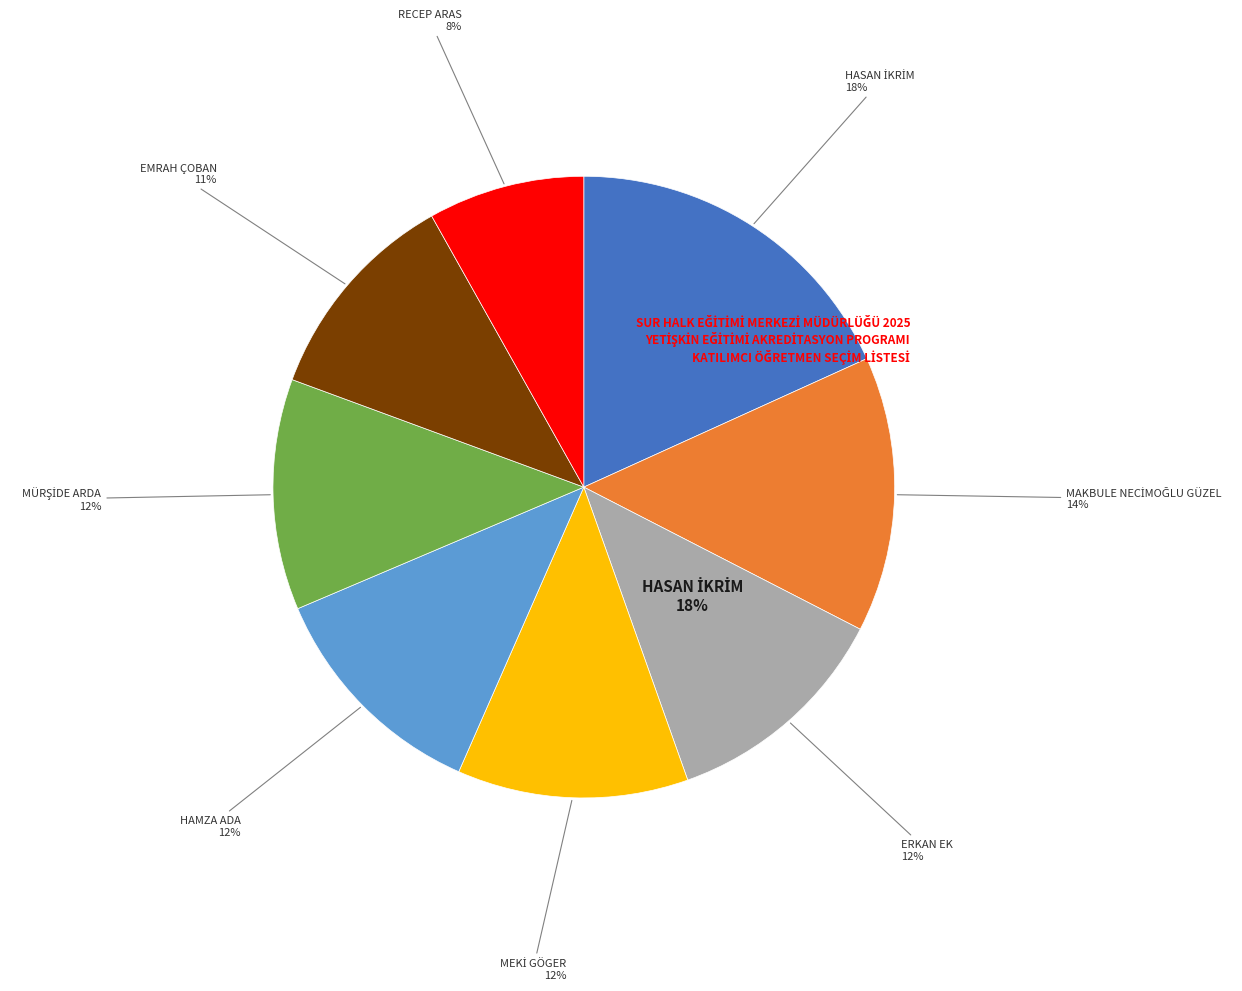

To the nearest percent, what is the average slice percentage?

12%